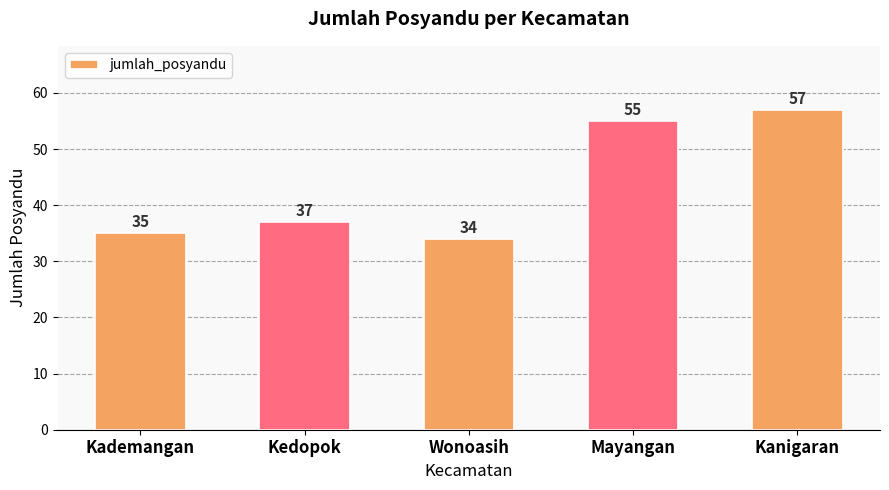

How many bars are there in total?

5